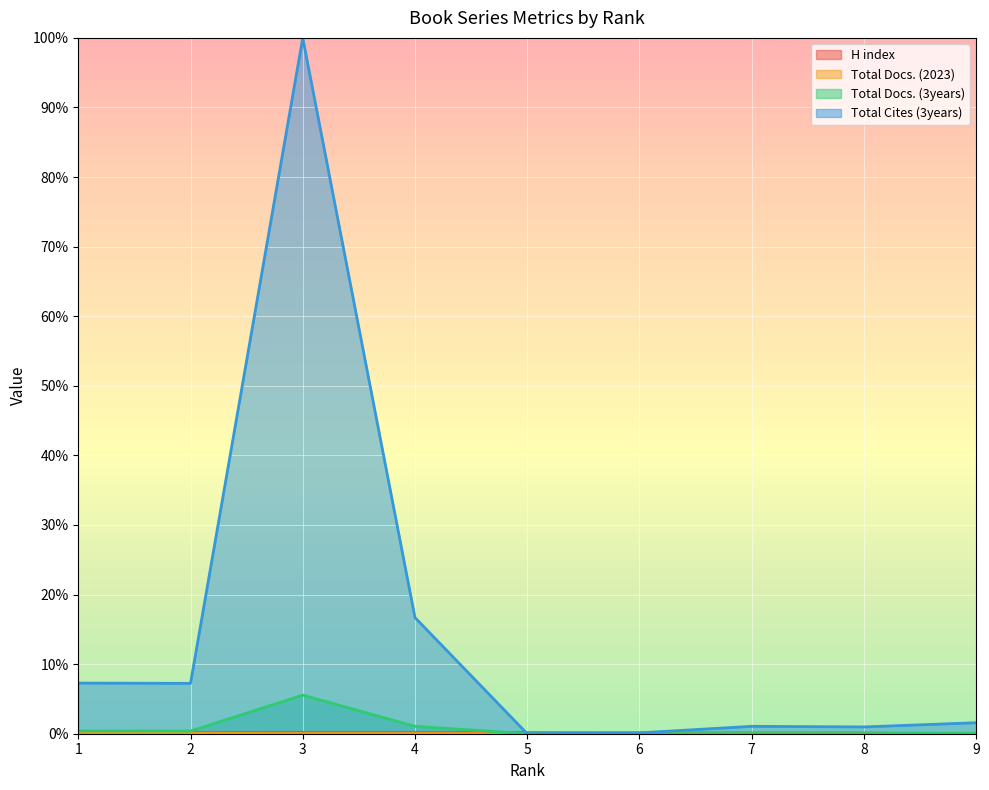

How many data points in Total Cites (3years) are above 1?

6